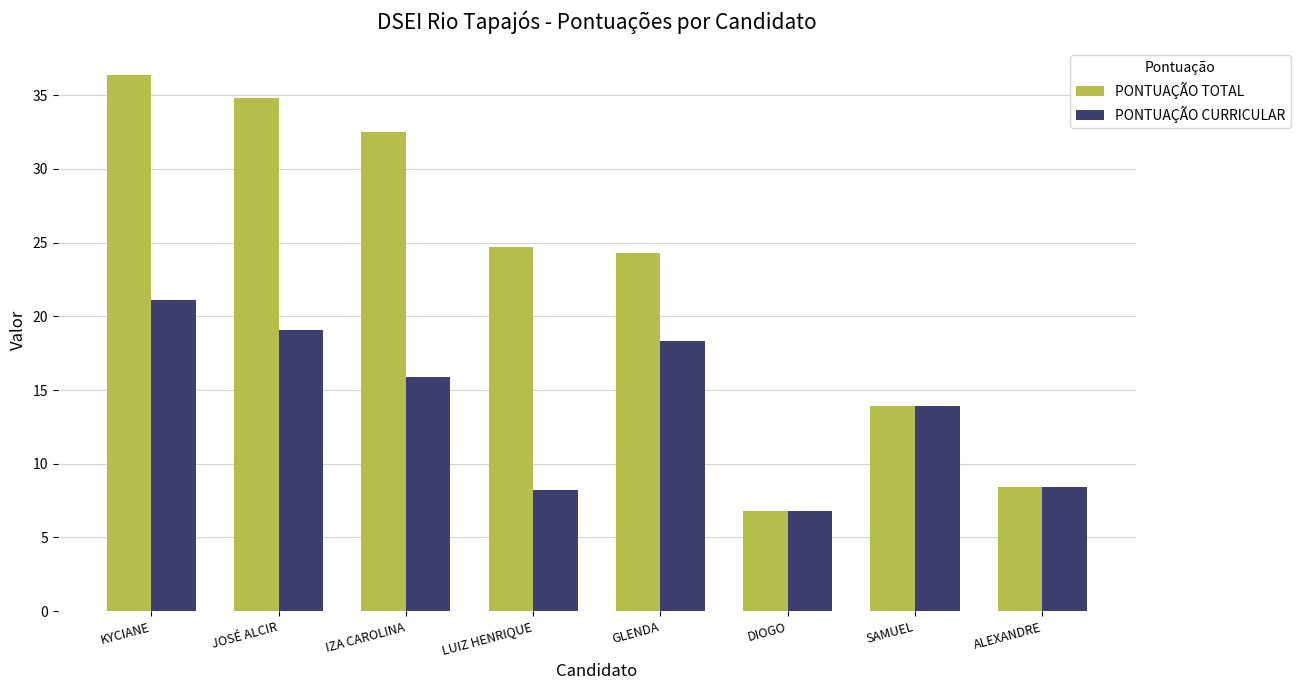

Count the number of data series in this chart.

2